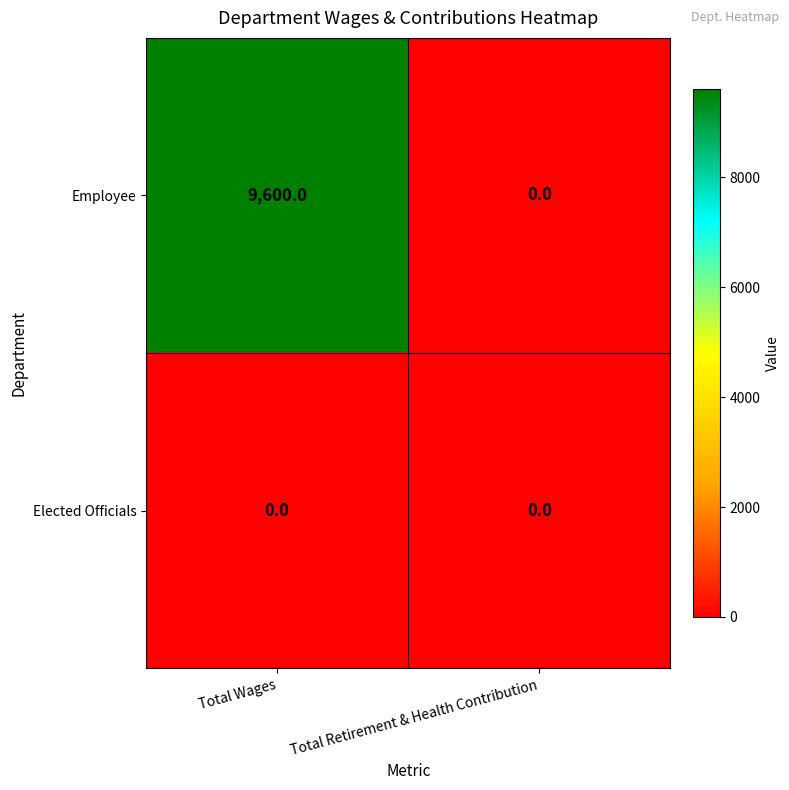

Rank the series by their maximum value, from lowest to highest.

Elected Officials, Employee